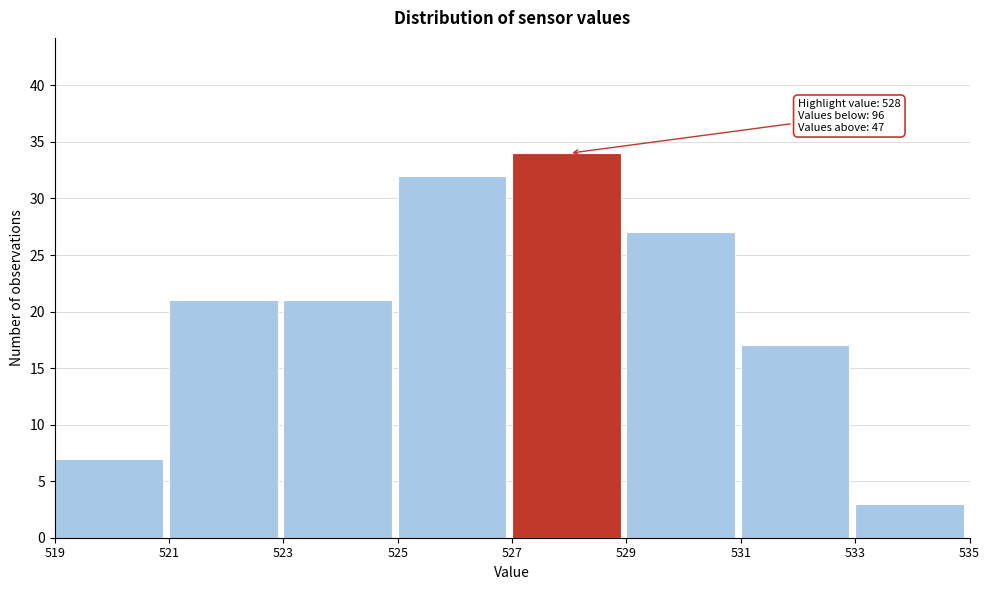

Which range on the x-axis has the tallest bar?

527 to 529